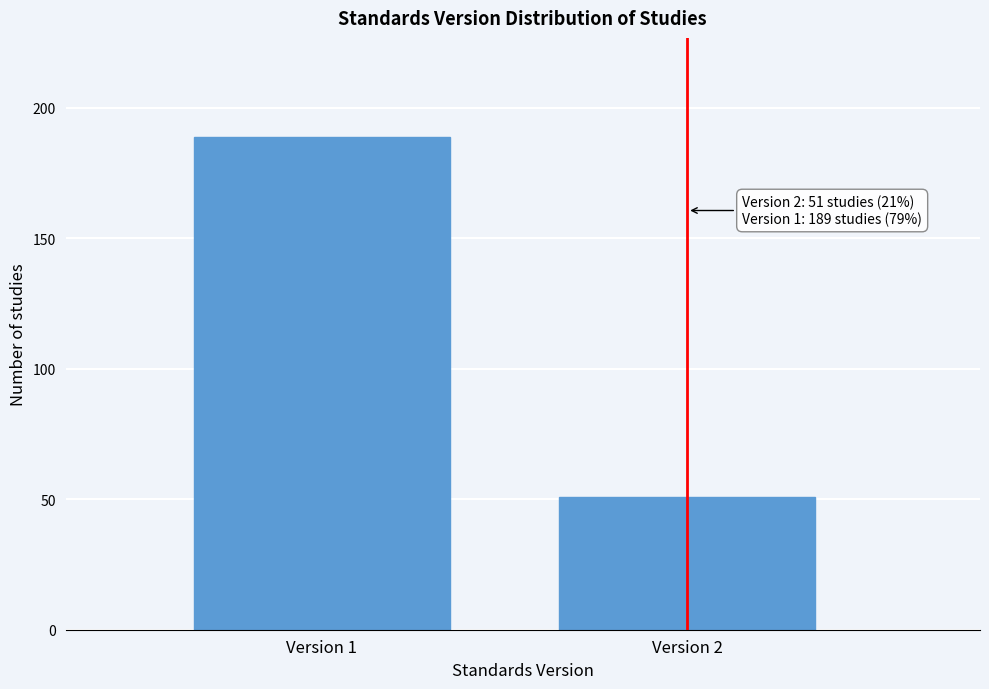

Reading right to left, what are all the values shown in this chart?

Version 2=51	Version 1=189